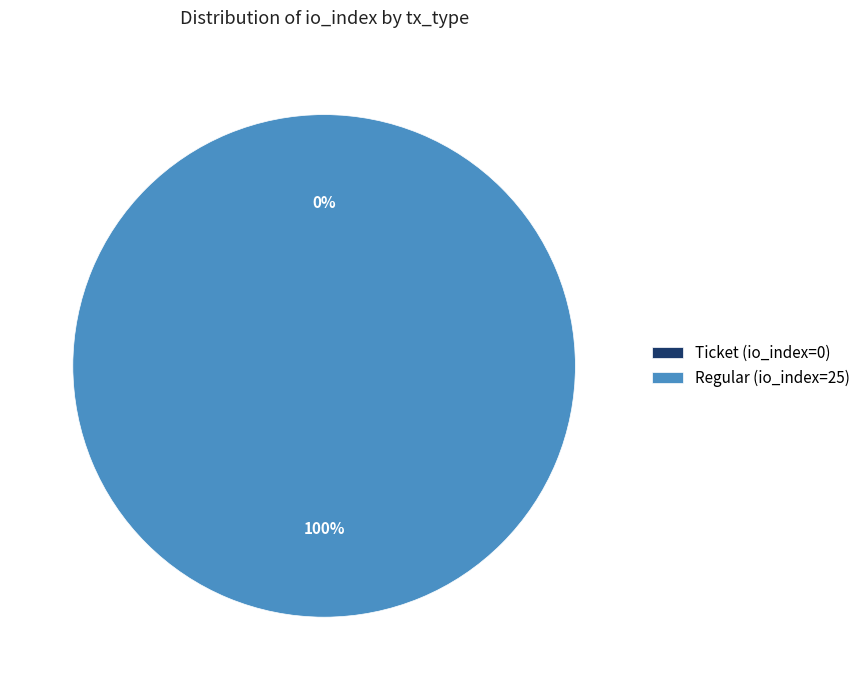

True or false: Regular (io_index=25) accounts for 87% of the total.

False